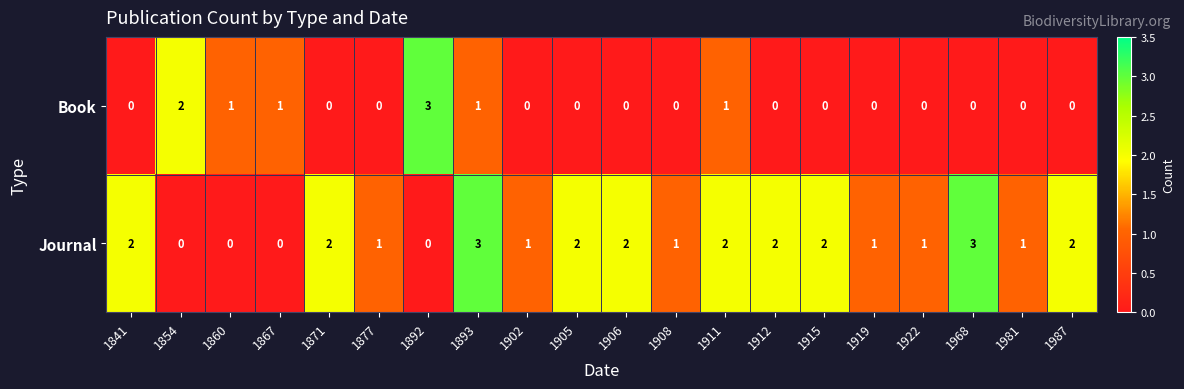

Rank the series at 1922 from highest to lowest value.

Journal, Book